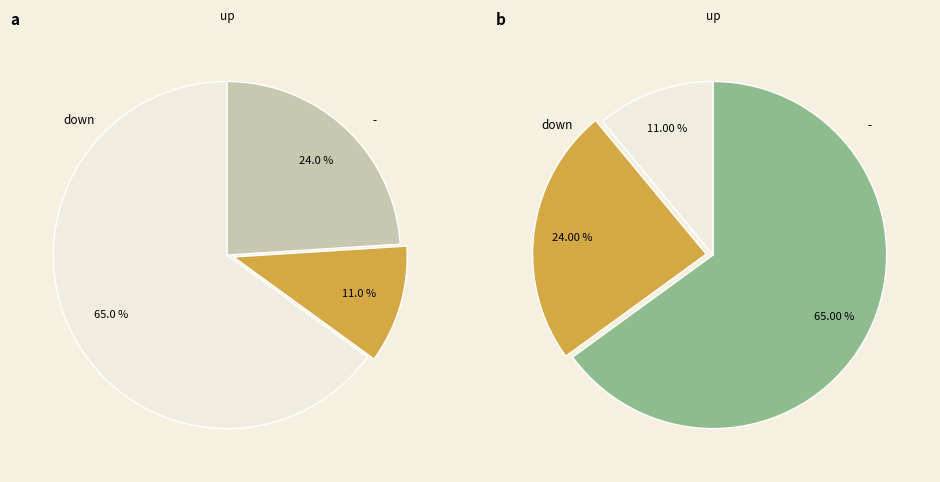

Count the number of slices in the pie.

3